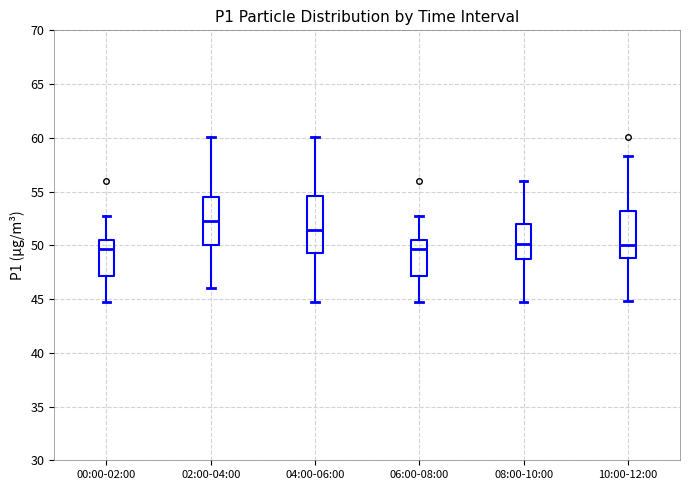

Reading left to right, transcribe this box plot: for each box, give where its median line is, the range the box spans, and where its two whiskers end, as read against the y-axis. The values are not printed on the chart, so give them approximately, as read against the axis.

00:00-02:00: median 49.5, box 47.0 to 50.5, whiskers 45.0 to 52.5
02:00-04:00: median 52.5, box 50.0 to 54.5, whiskers 46.0 to 60.0
04:00-06:00: median 51.5, box 49.5 to 54.5, whiskers 45.0 to 60.0
06:00-08:00: median 49.5, box 47.0 to 50.5, whiskers 45.0 to 52.5
08:00-10:00: median 50.0, box 48.5 to 52.0, whiskers 45.0 to 56.0
10:00-12:00: median 50.0, box 49.0 to 53.0, whiskers 45.0 to 58.5